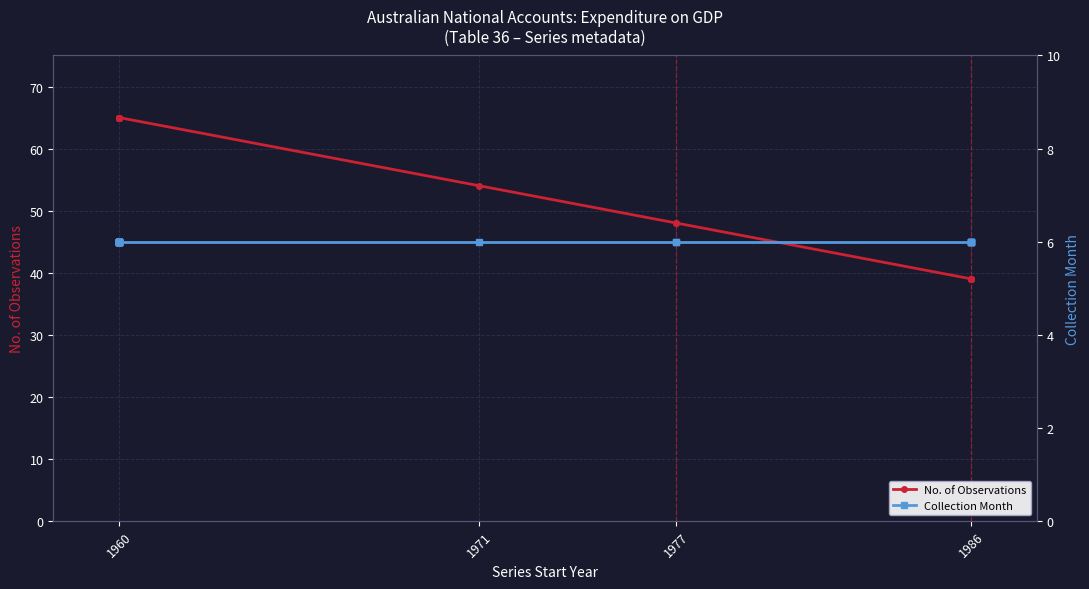

The value of Collection Month at 1960 is 10. True or false?

False